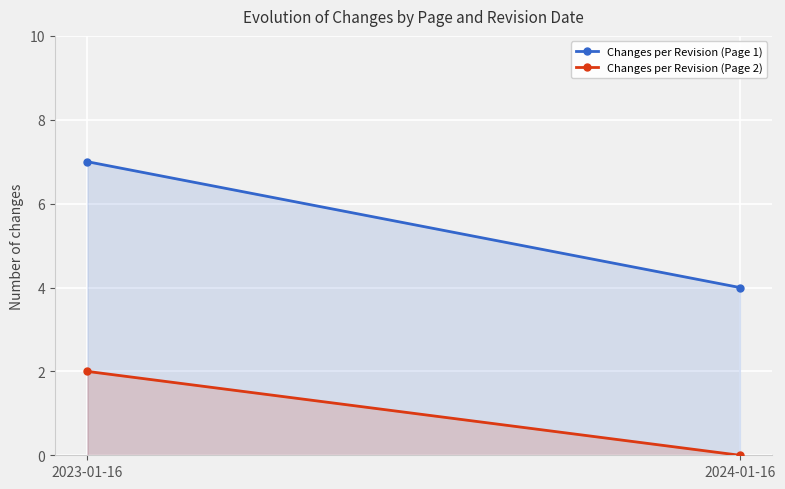

At how many categories does at least one series exceed 5?

1